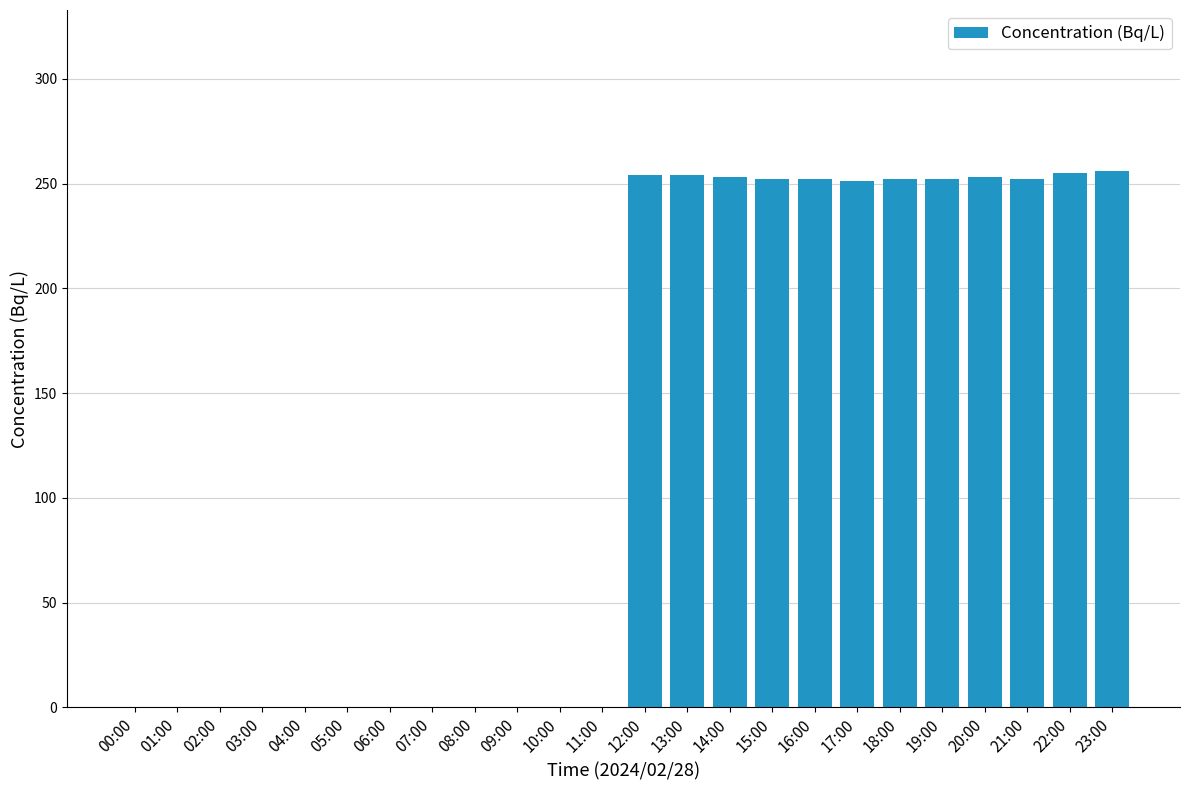

What is the greatest value displayed?

256